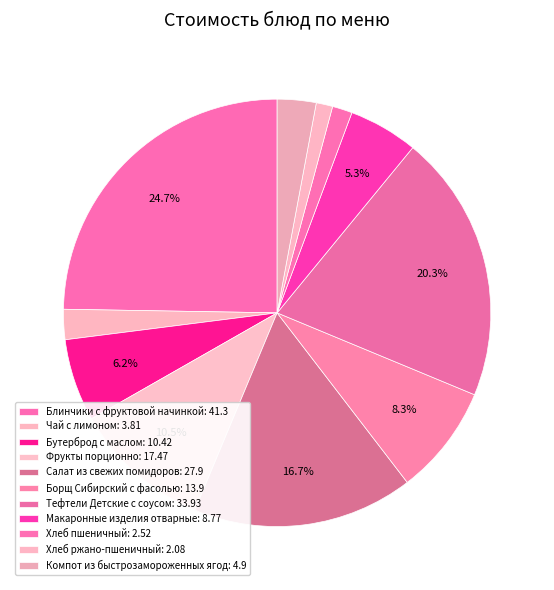

Does Борщ Сибирский с фасолью represent more than half of the total?

No